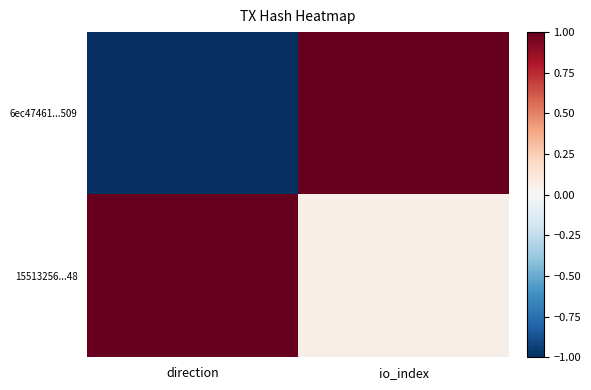

Count the number of data series in this chart.

2